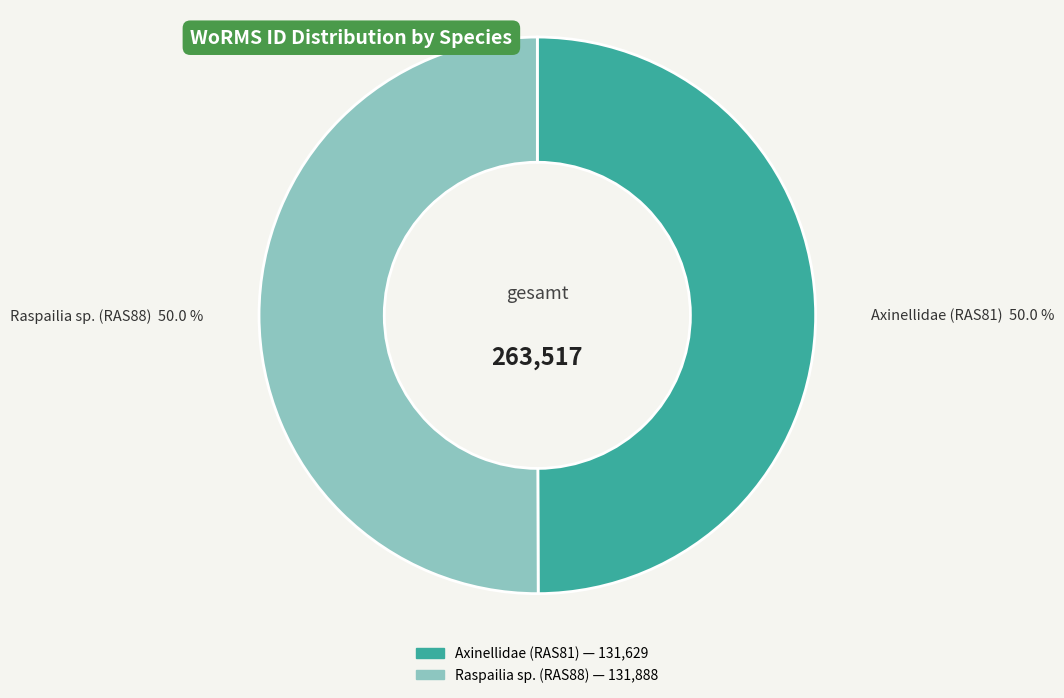

To the nearest percent, what portion does Raspailia sp. (RAS88) represent?

50%